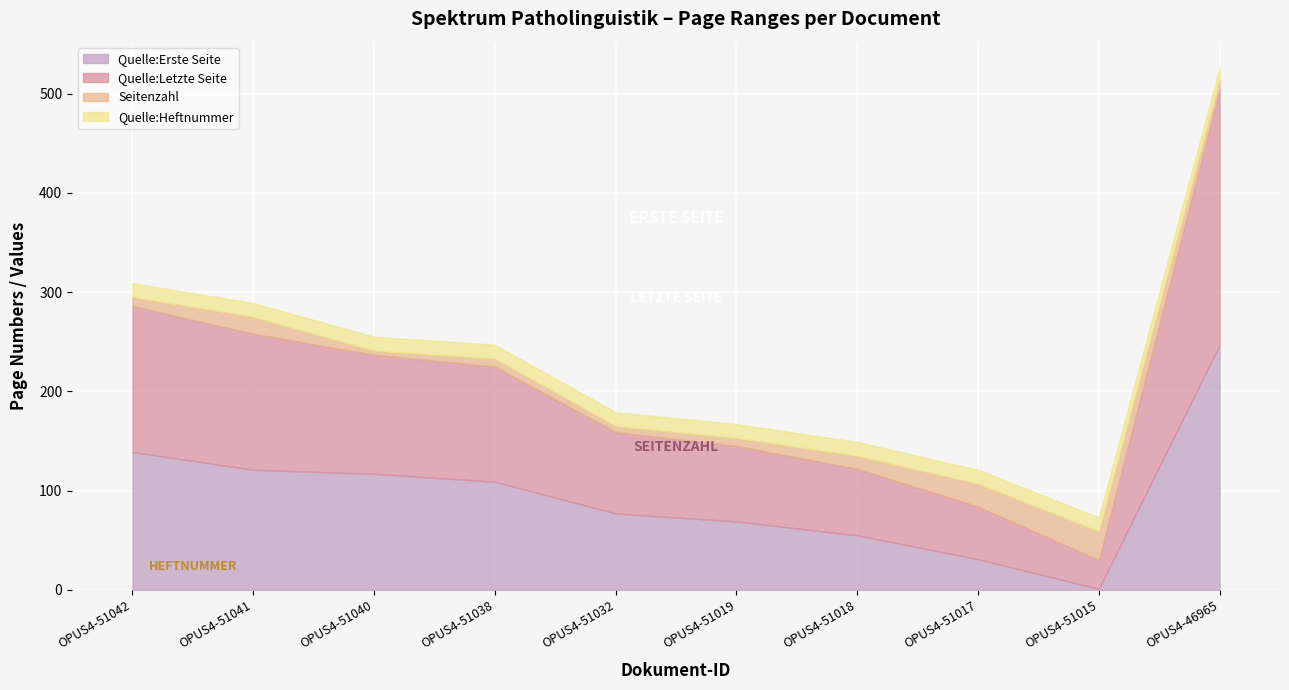

Reading left to right, list all the values displayed in this chart.

Quelle:Erste Seite: 139	121	117	109	77	69	55	31	1	247
Quelle:Letzte Seite: 147	137	120	116	82	76	67	53	29	257
Seitenzahl: 9	17	4	8	6	8	13	23	29	10
Quelle:Heftnummer: 14	14	14	14	14	14	14	14	14	12